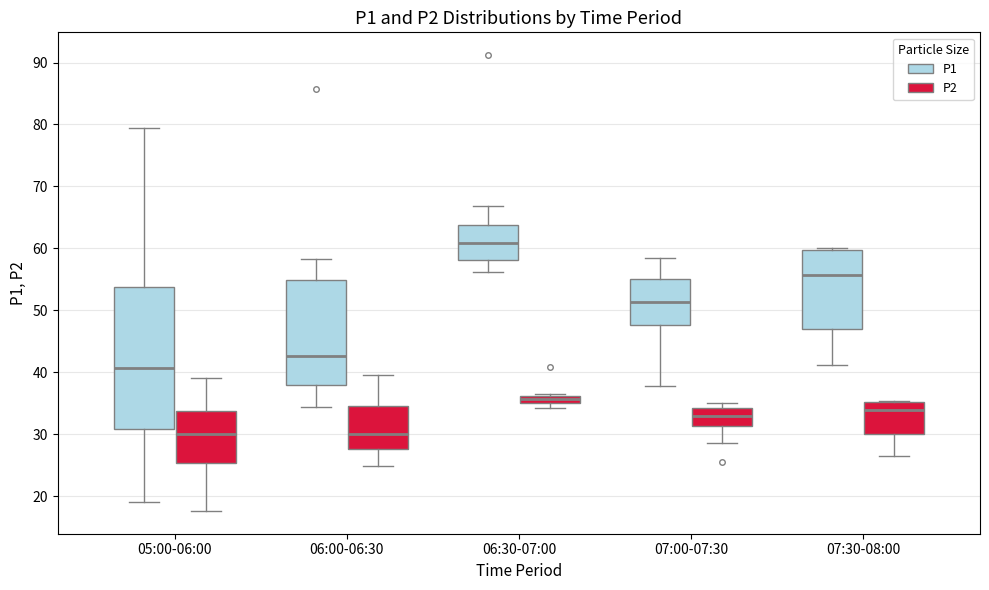

Where is the upper edge of the box for 07:00-07:30 (P1) on the y-axis? The values are not printed on the chart, so give them approximately, as read against the axis.

55